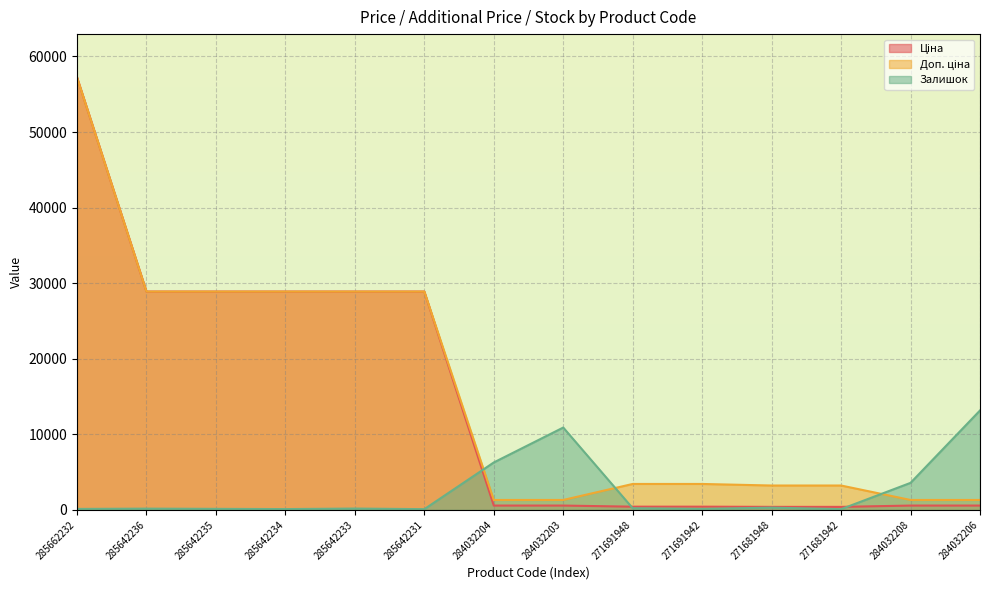

Read the Доп. ціна value at 285642235.

28890.3